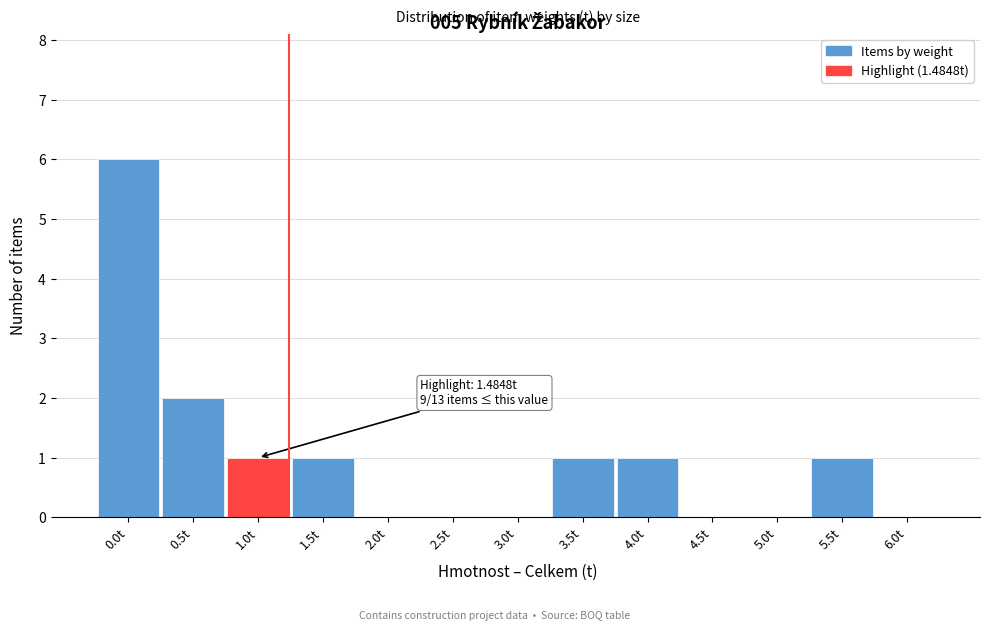

Reading left to right, transcribe all the data shown in this chart.

0.0t=6	0.5t=2	1.0t=1	1.5t=1	2.0t=0	2.5t=0	3.0t=0	3.5t=1	4.0t=1	4.5t=0	5.0t=0	5.5t=1	6.0t=0